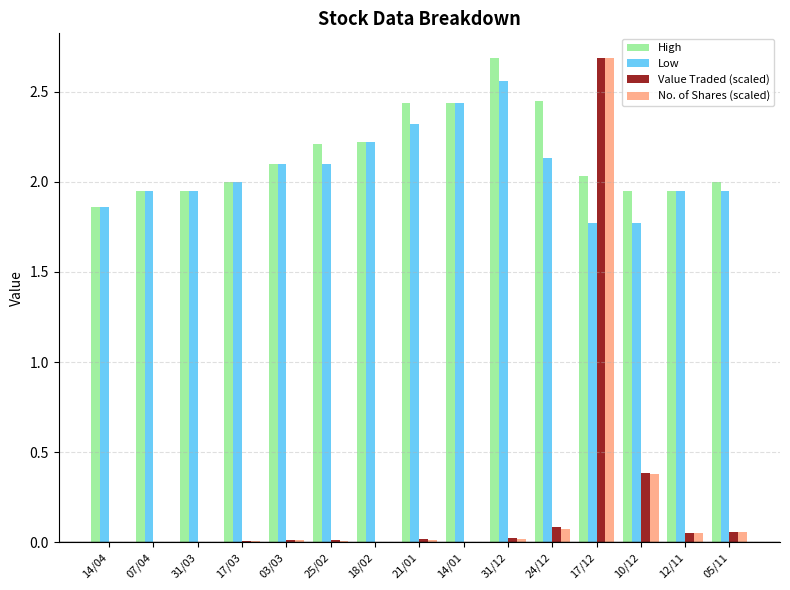

At which label is No. of Shares (scaled) closest to 1?

10/12